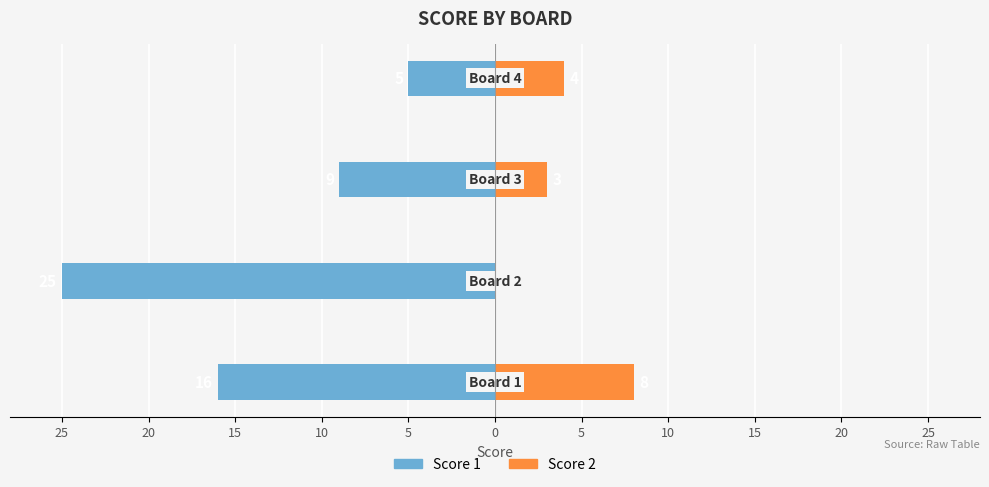

Count the number of data series in this chart.

2